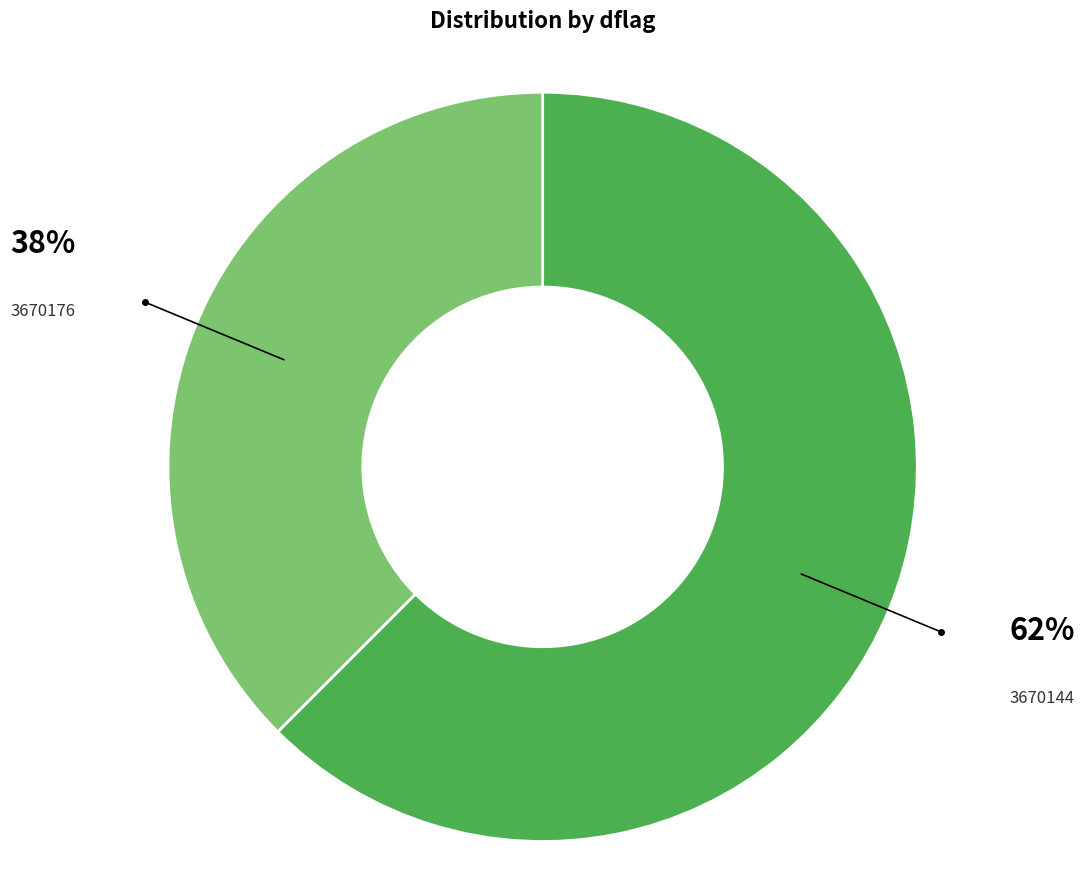

How many segments does this pie chart have?

2